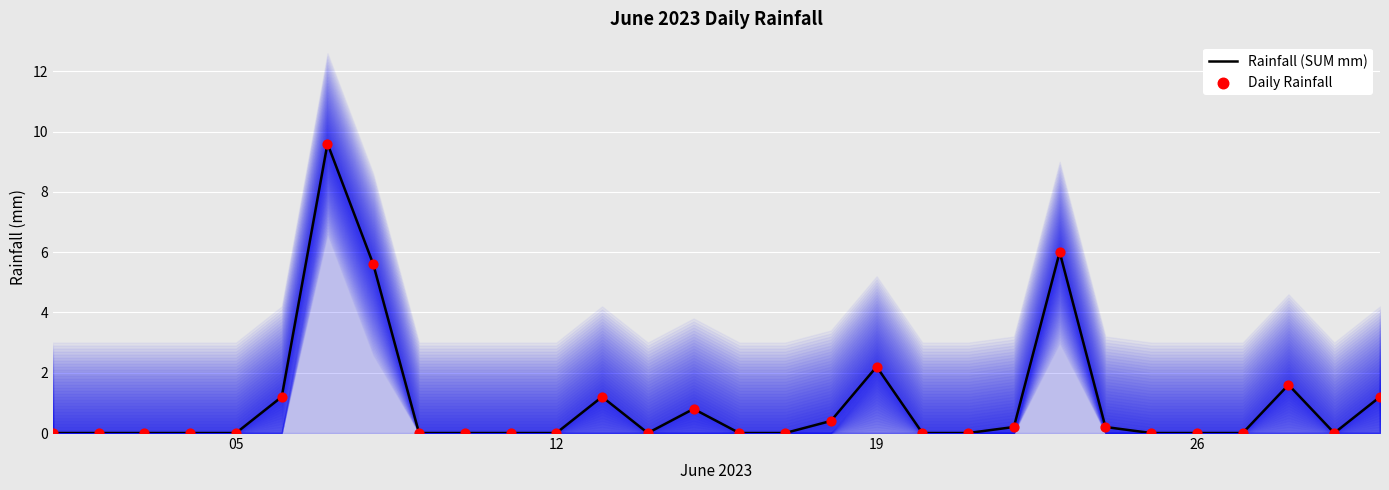

What are all the series names shown in the legend?

Rainfall (SUM mm), Daily Rainfall